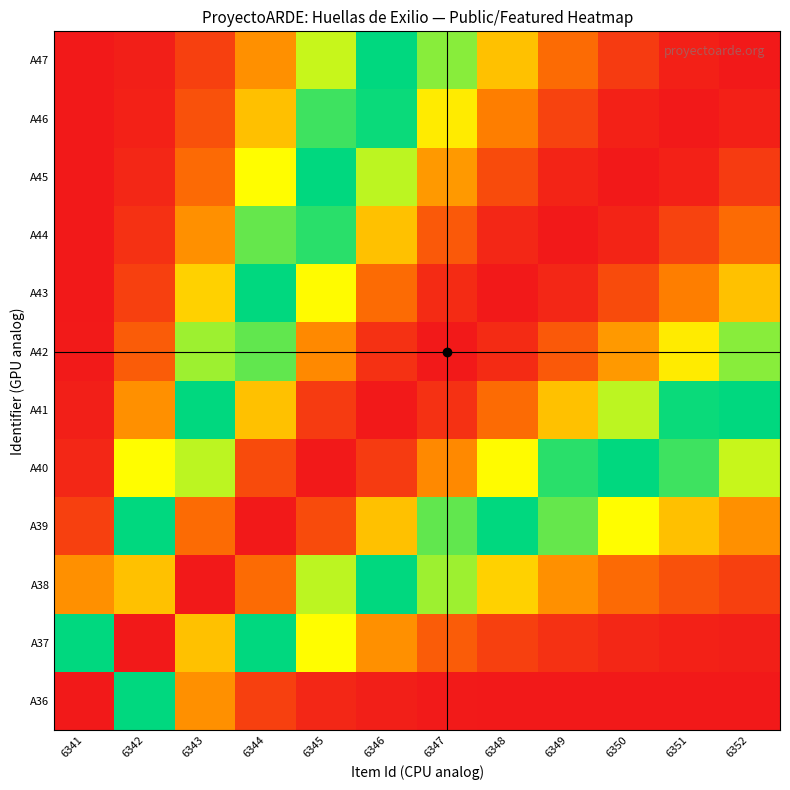

At which category is the sum across all series the highest?

6347